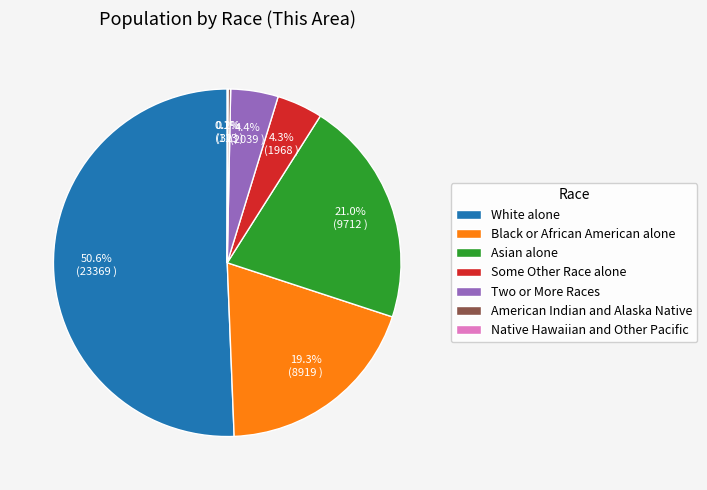

Between Black or African American alone and Asian alone, which is larger?

Asian alone